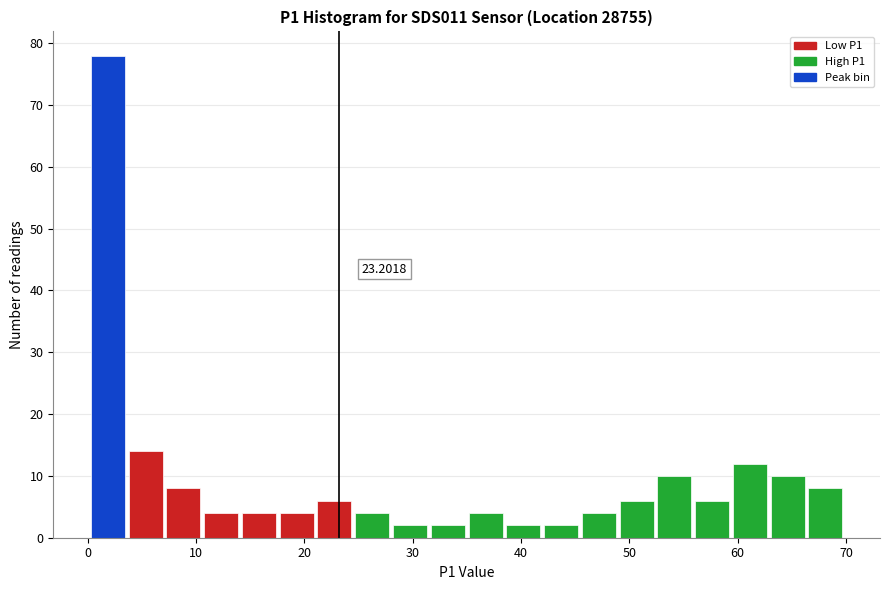

Read against the x-axis, roughly where is the centre of the tallest bar?

2